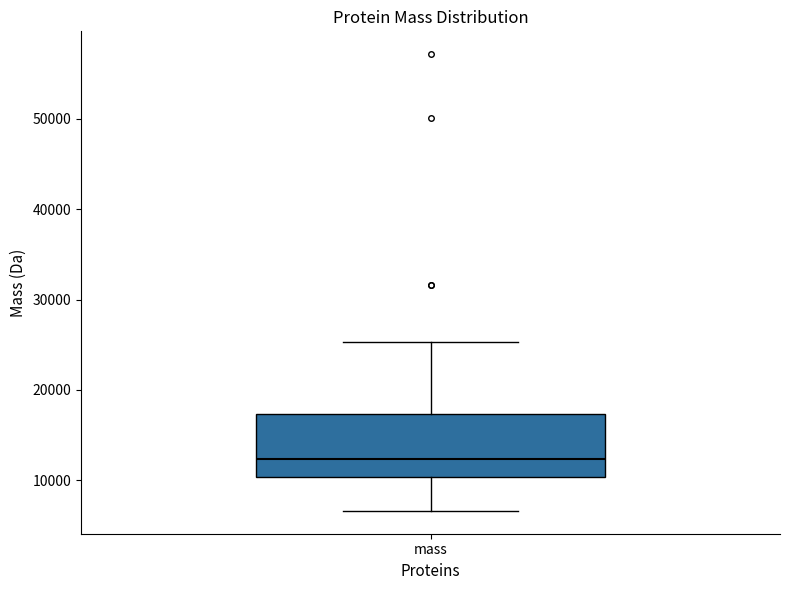

Read this box plot against the y-axis: the position of the median line, the range covered by the box, and the ends of both whiskers. The values are not printed on the chart, so give them approximately, as read against the axis.

median 12000, box 10000 to 17000, whiskers 7000 to 25000